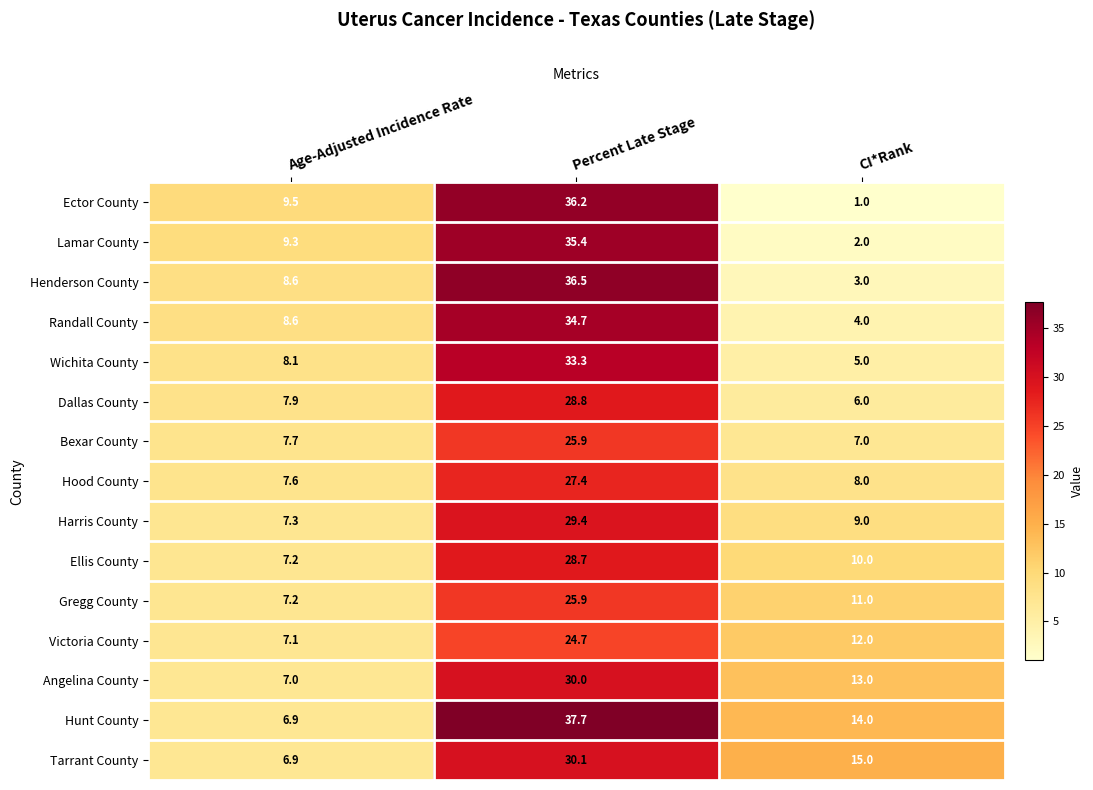

The value of Harris County at Percent Late Stage is 41.7. True or false?

False